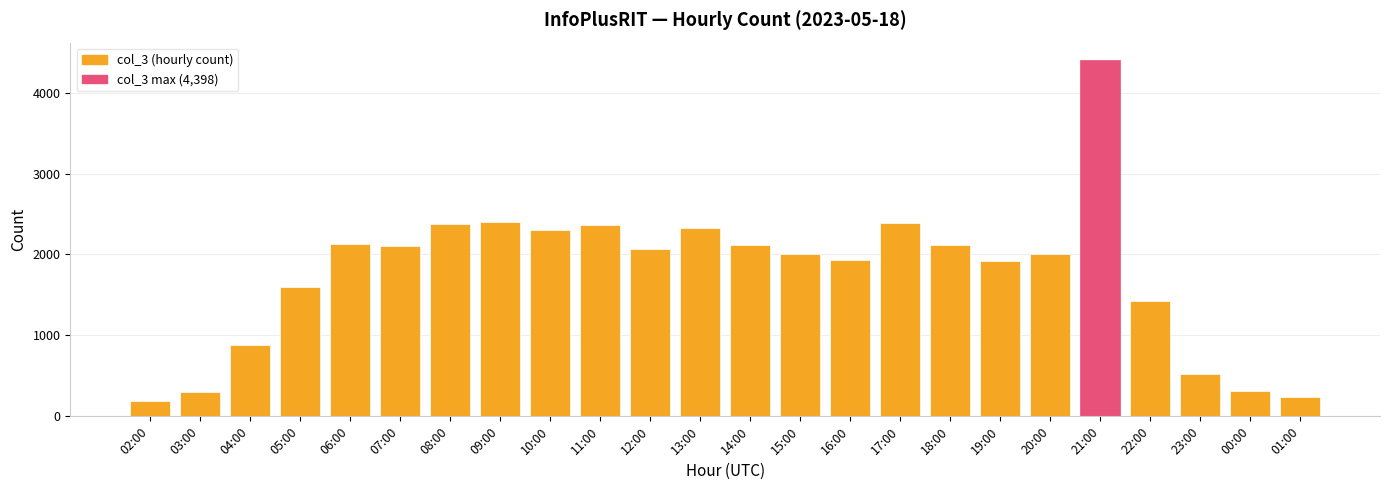

What position from the right is 22:00?

4